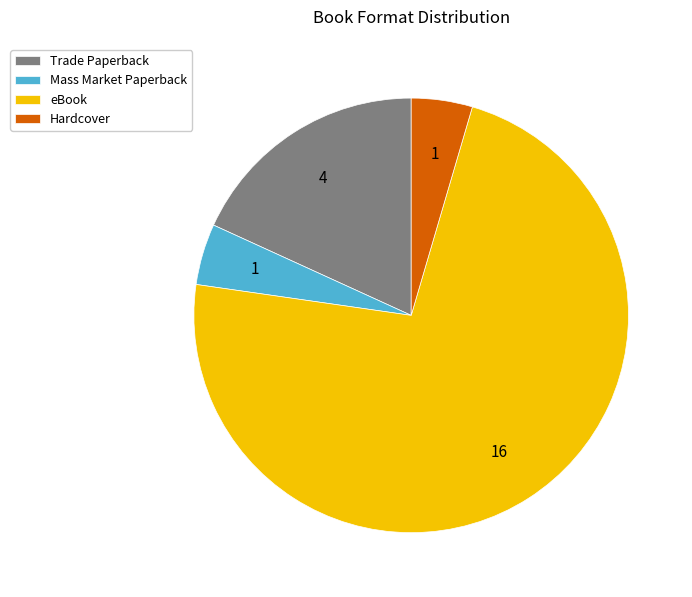

The Trade Paperback slice represents 18% of the pie. True or false?

True